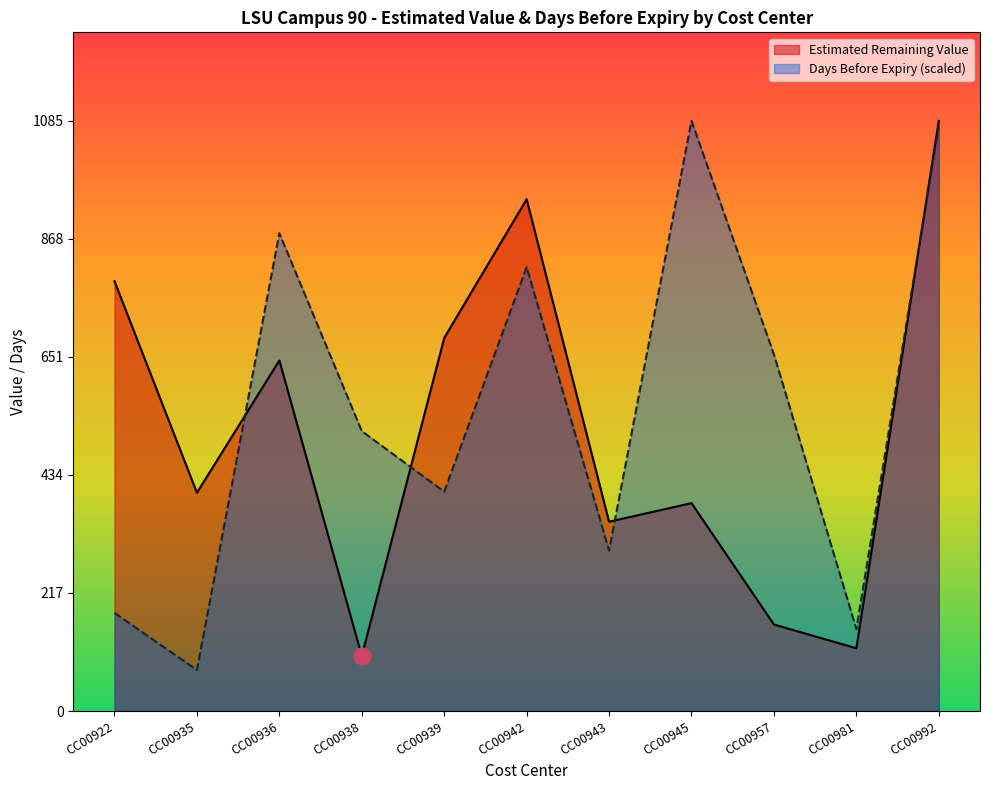

Reading right to left, extract all data points from this chart.

Estimated Remaining Value: 1084.6	115.4	159.0	382.1	347.9	940.5	685.6	101.3	644.2	401.2	789.9
Days Before Expiry: 1074.8	150.7	655.4	1084.6	294.9	815.9	403.0	514.5	878.2	75.4	180.2